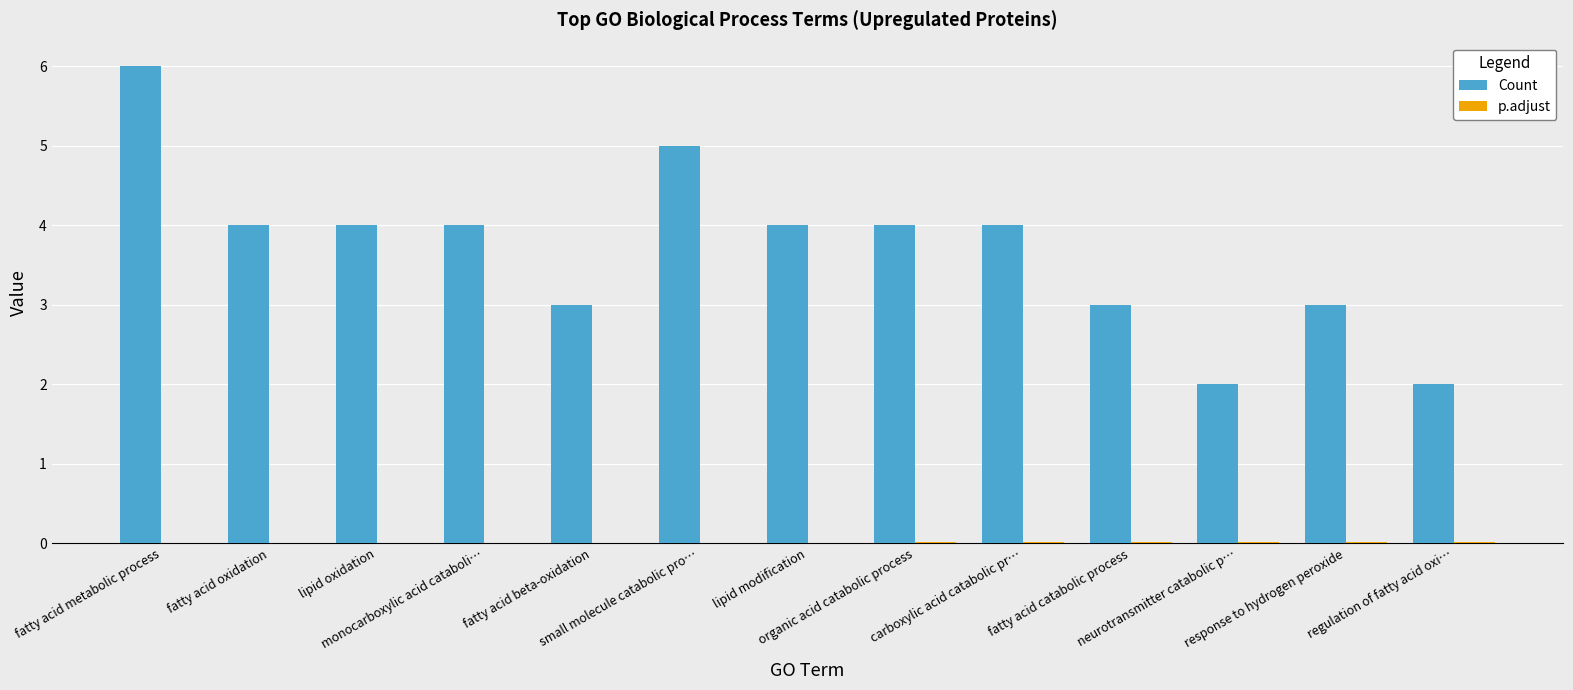

What is the greatest value displayed?

6.0